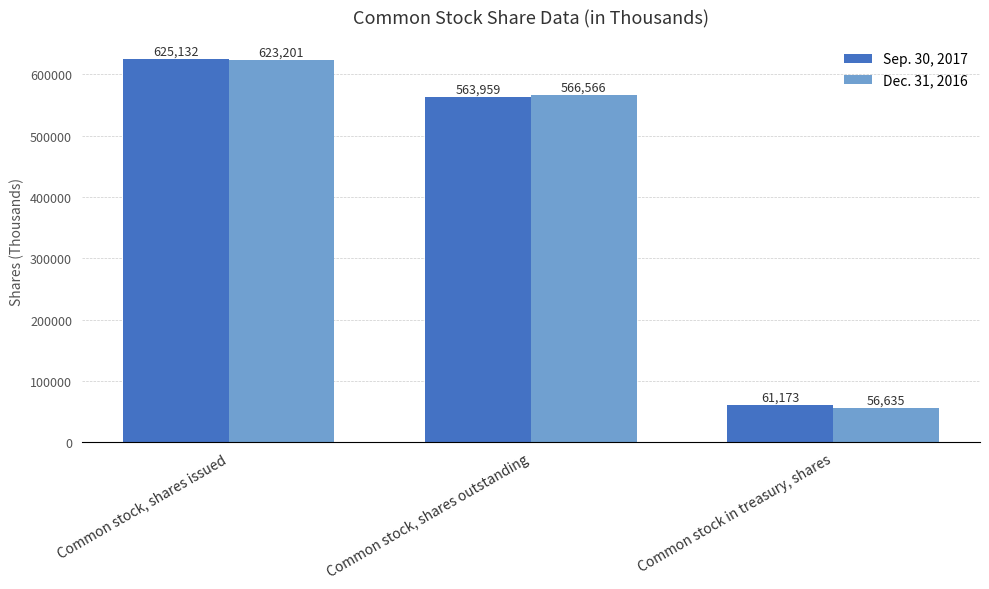

How many bars are there in total?

6